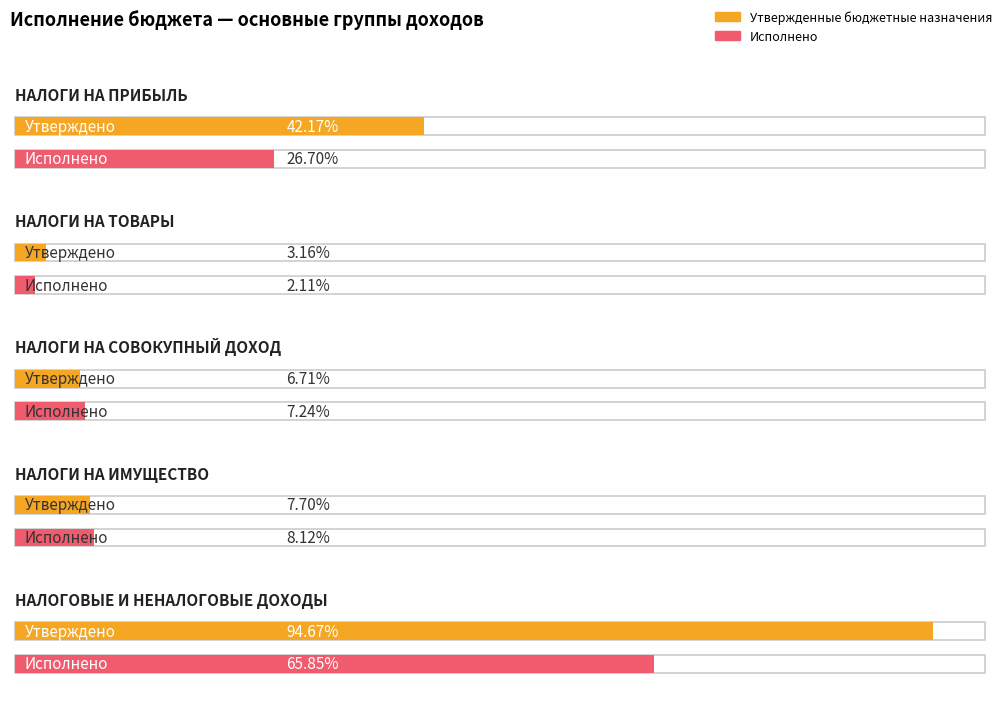

Which series has the largest range (max minus min)?

Утвержденные бюджетные назначения